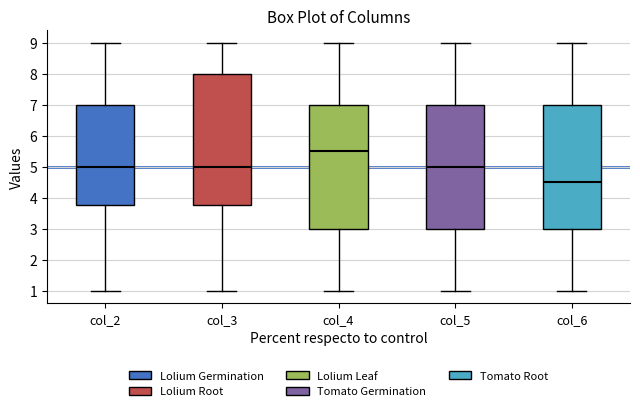

Which box is the tallest, from its lower edge to its upper edge?

col_3